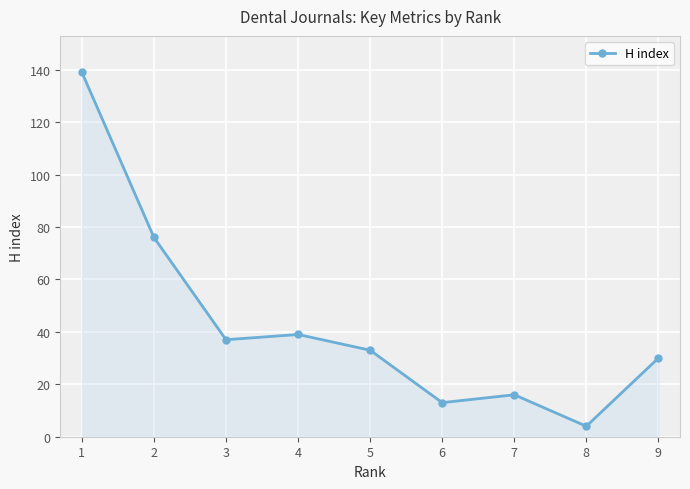

How many data points does each series have?

9